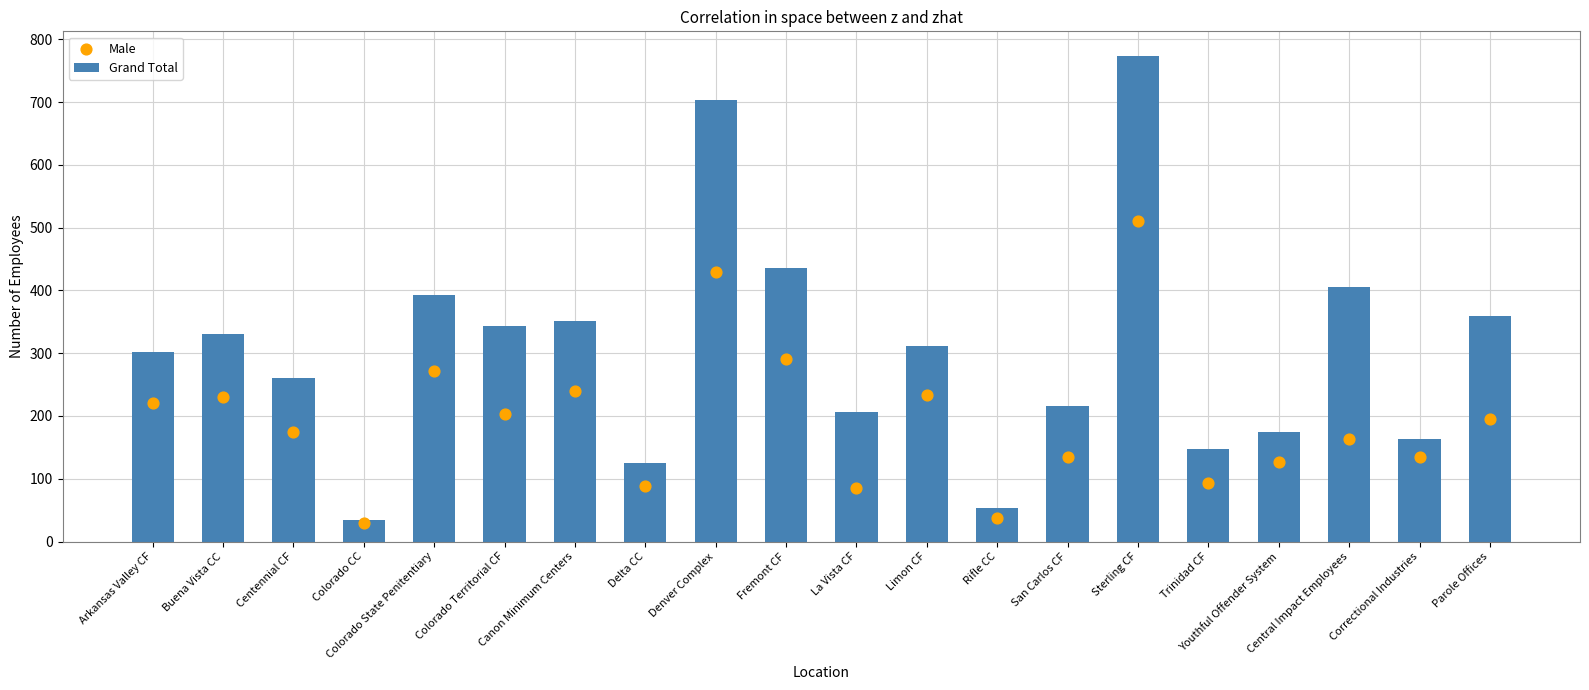

Which series reaches the maximum Y coordinate?

Grand Total